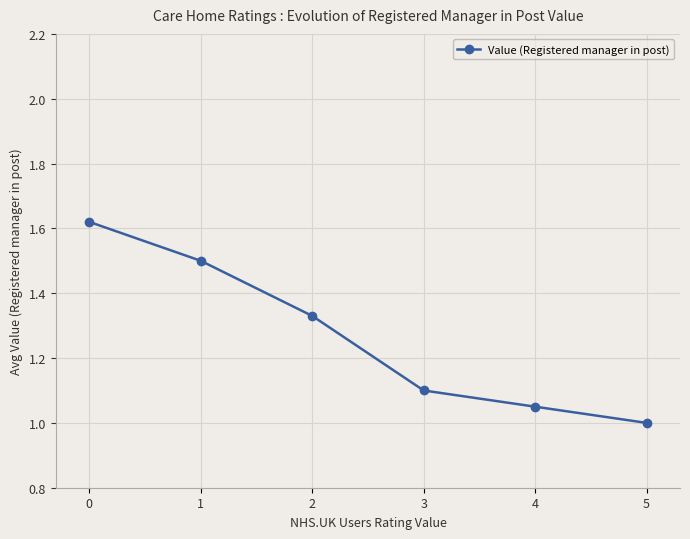

What is the value of the 6th point from the left?

1.0